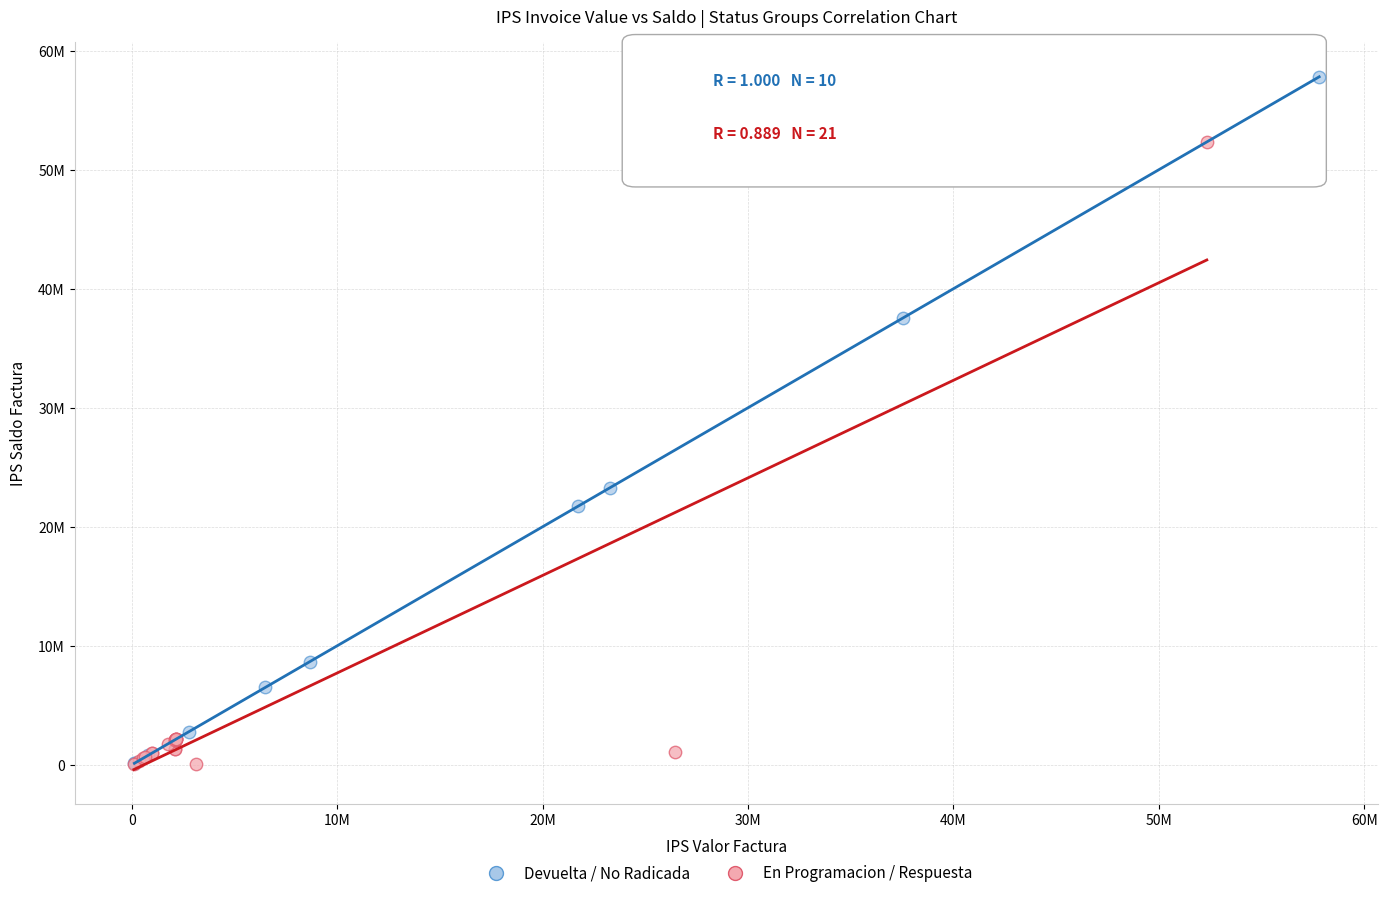

What are all the series names shown in the legend?

Devuelta / No Radicada, En Programacion / Respuesta